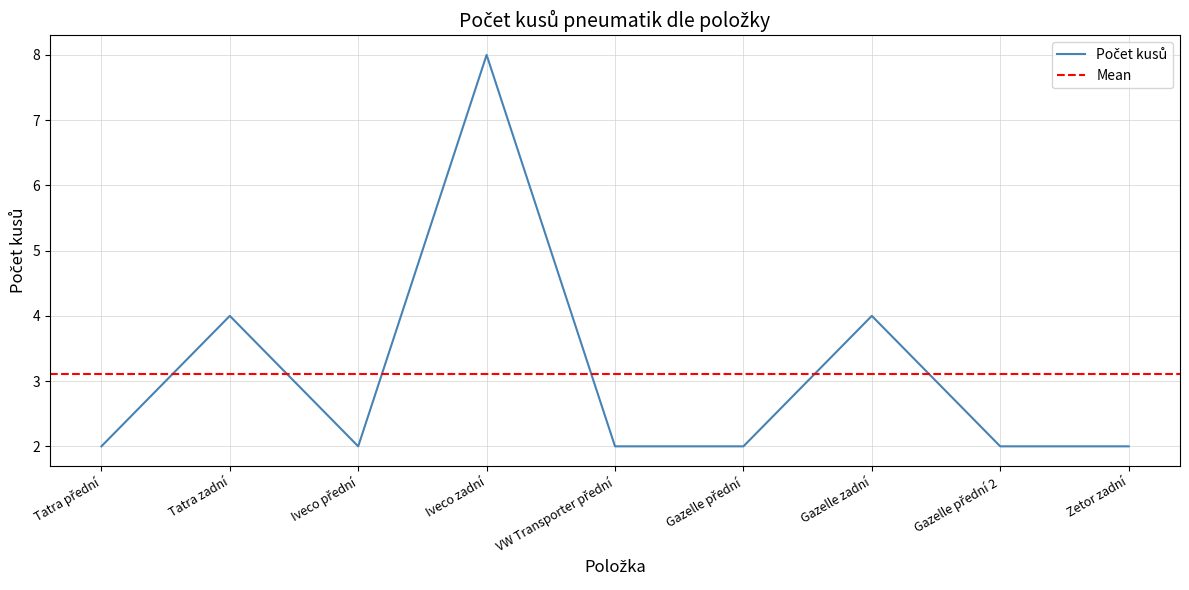

True or false: there are more than 1 points higher than both neighbors.

True